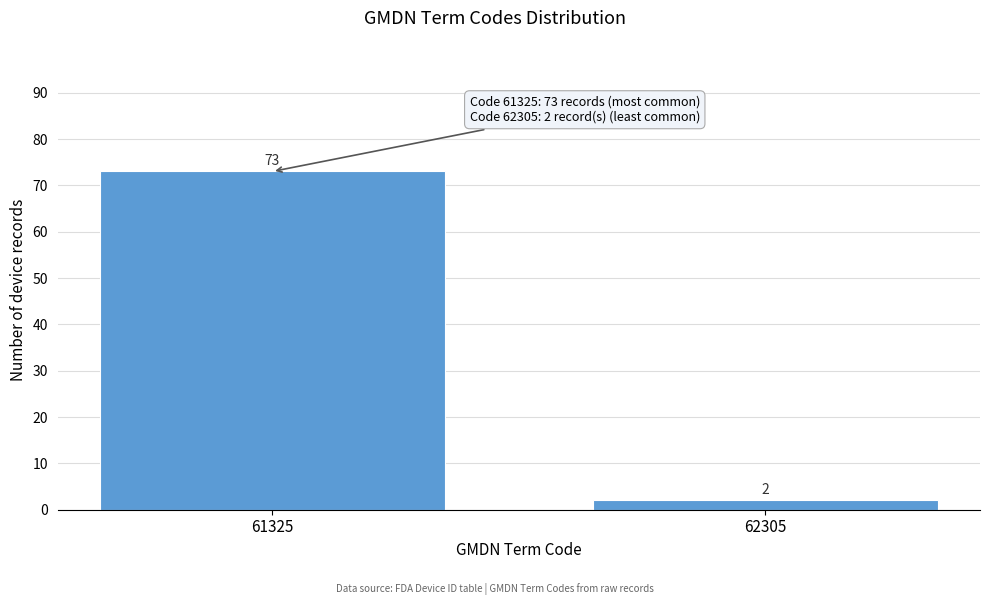

Reading right to left, what are all the values shown in this chart?

2	73